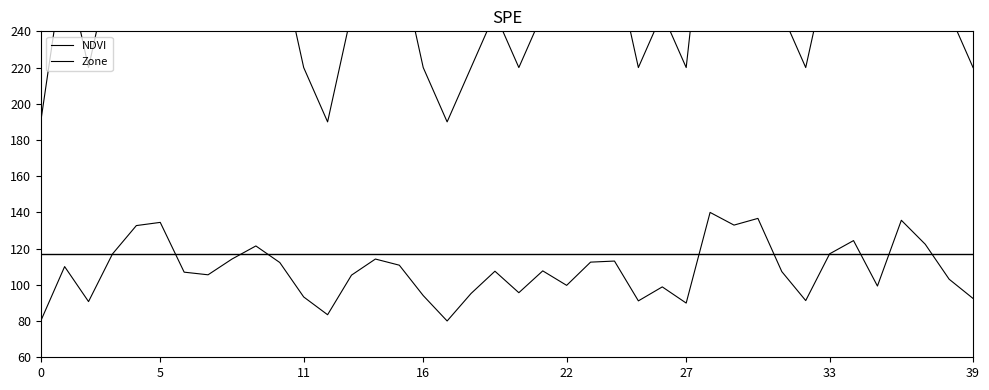

The value of Zone at 10 is 280.0. True or false?

True